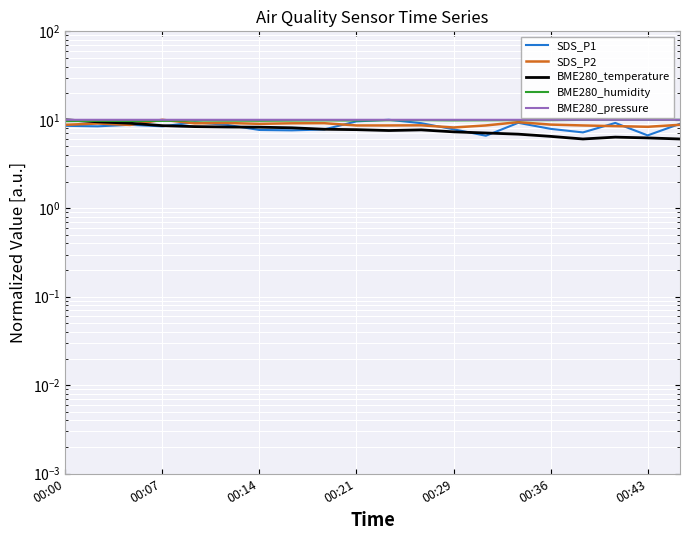

What is the difference between the maximum and minimum values in the SDS_P1 series?

3.4